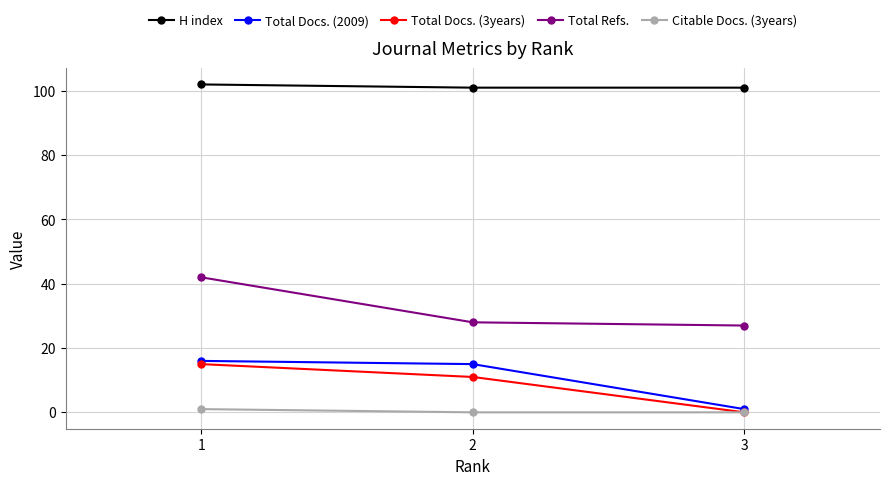

At which label is Total Docs. (3years) closest to 7?

2